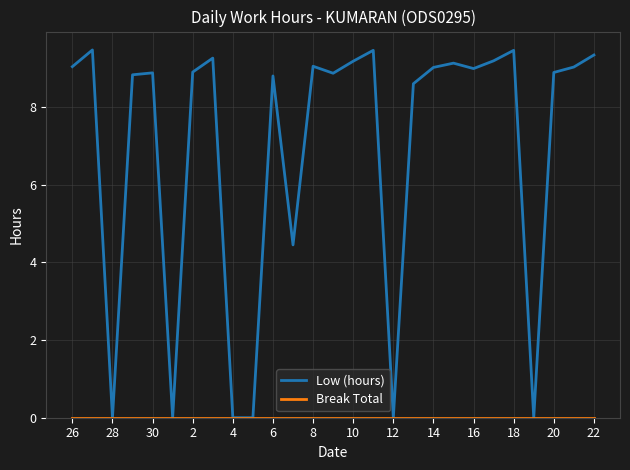

Which series has the largest total across all categories?

Low (hours)